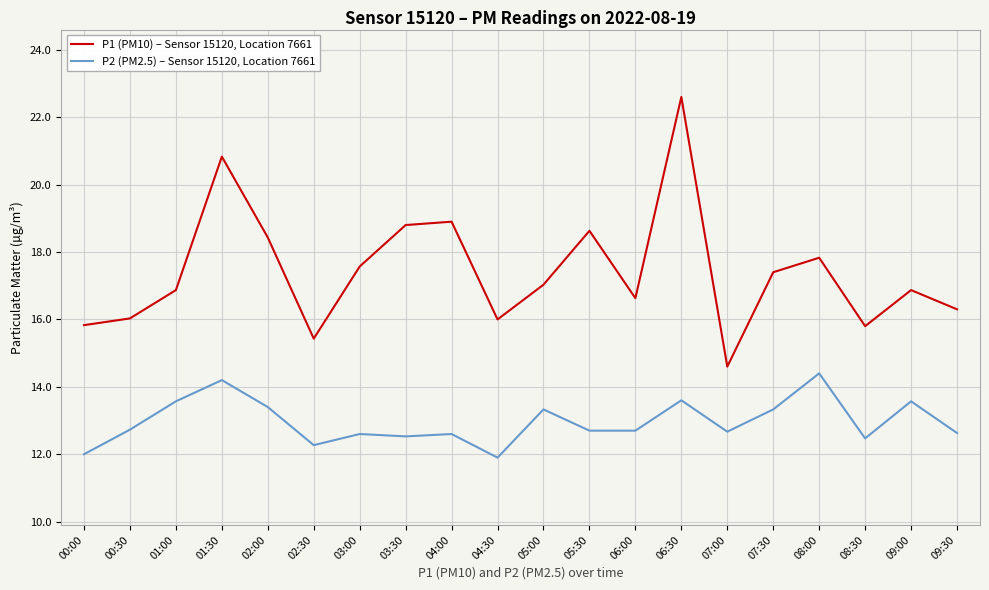

Rank the series by their maximum value, from lowest to highest.

P2 (PM2.5) – Sensor 15120, Location 7661, P1 (PM10) – Sensor 15120, Location 7661